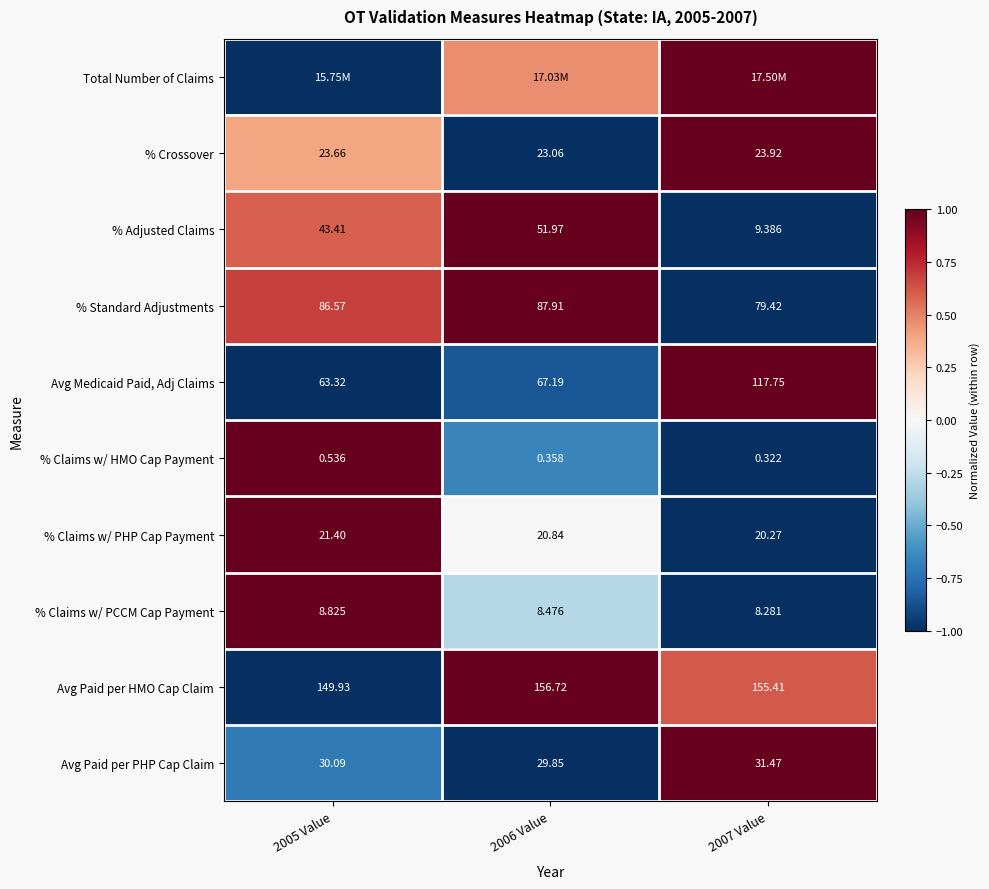

True or false: % Adjusted Claims has a value of 0.3 at 2005 Value.

False